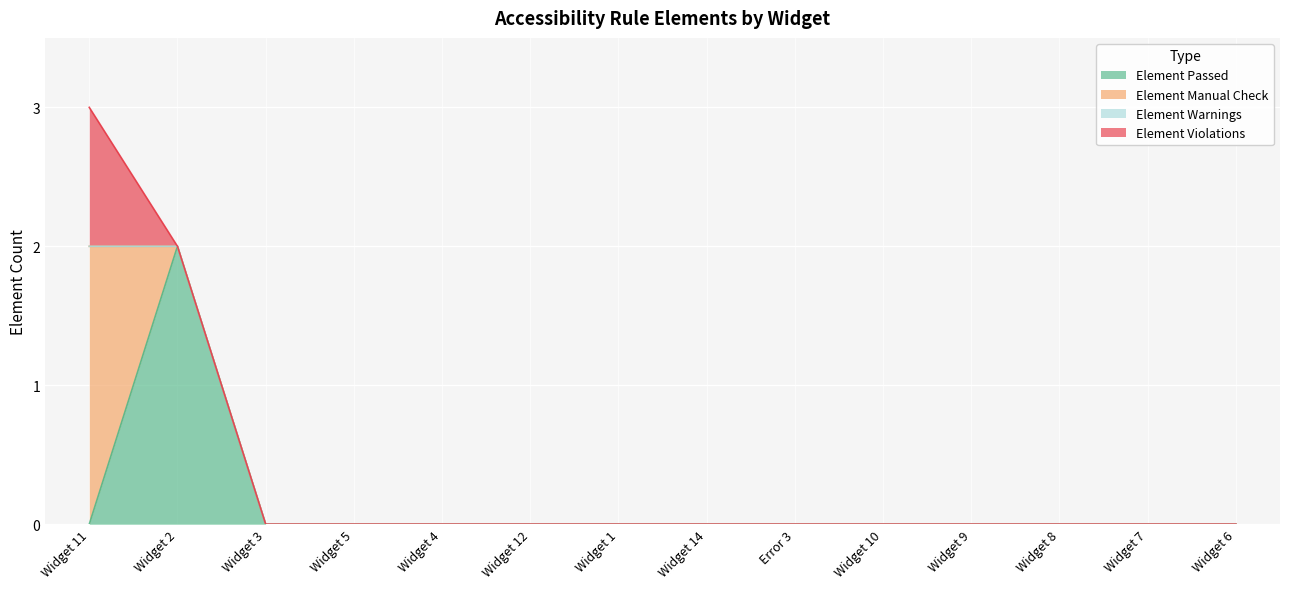

How many distinct data groups are displayed?

4